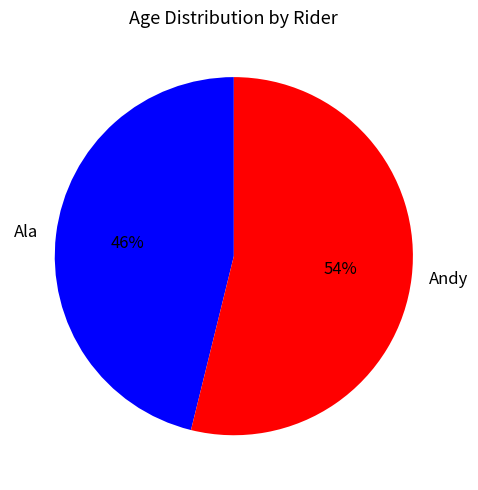

Is it true that Ala is 46% of the pie?

True